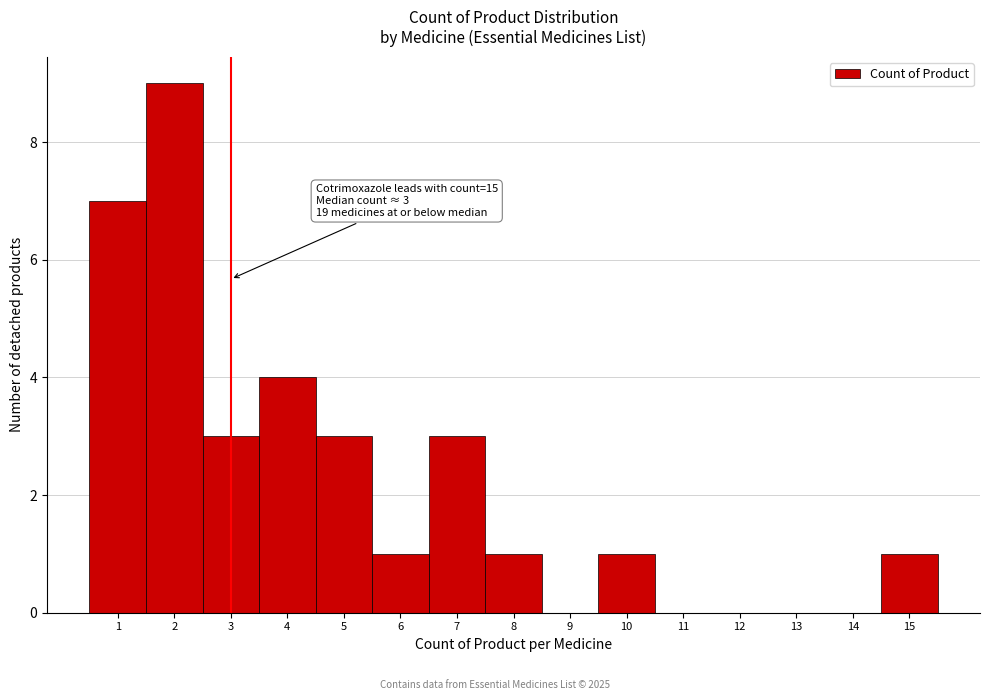

Which range on the x-axis has the tallest bar?

1.5 to 2.5